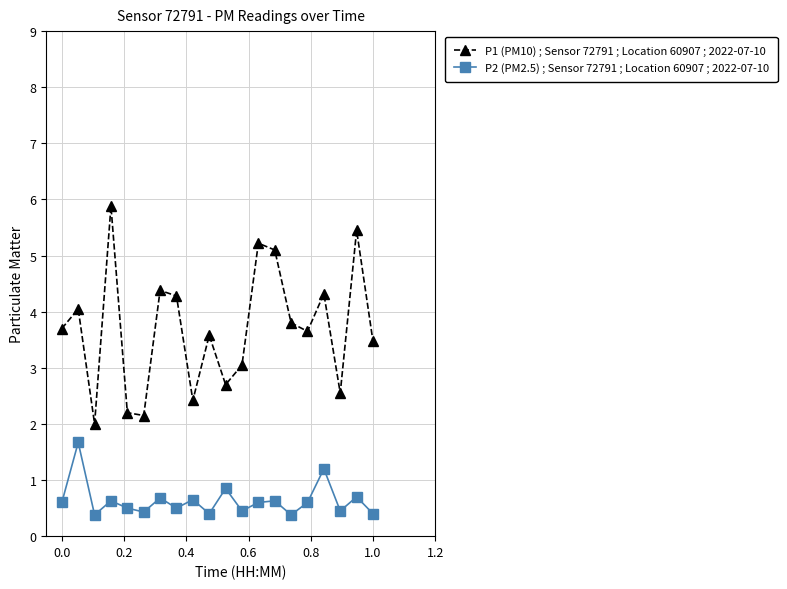

How many lines are shown in the chart?

2